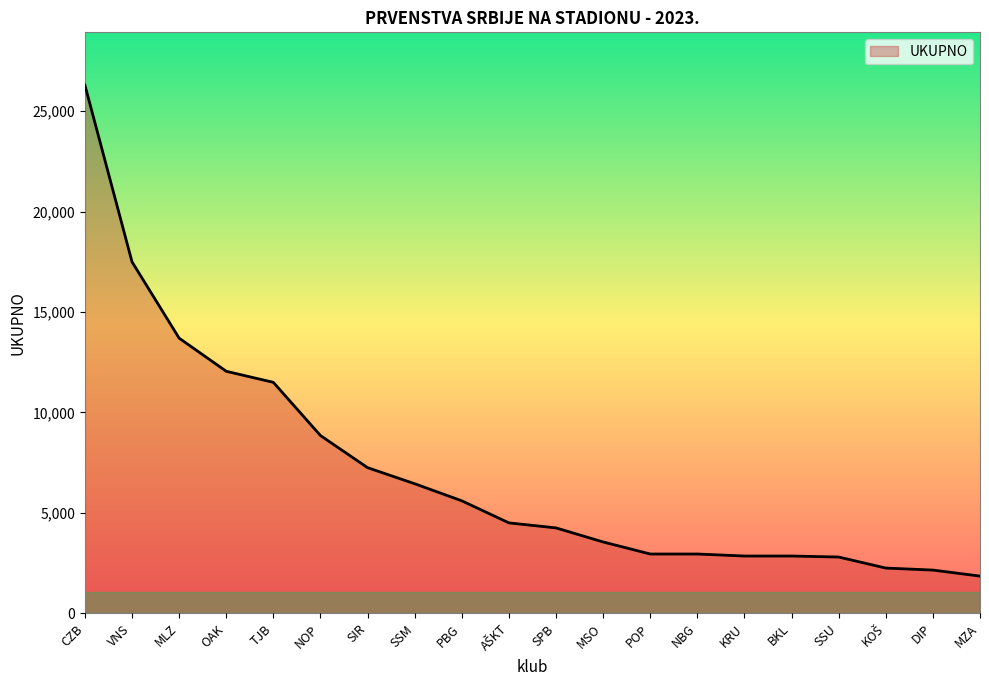

What is the difference between the second highest and second lowest values?

15350